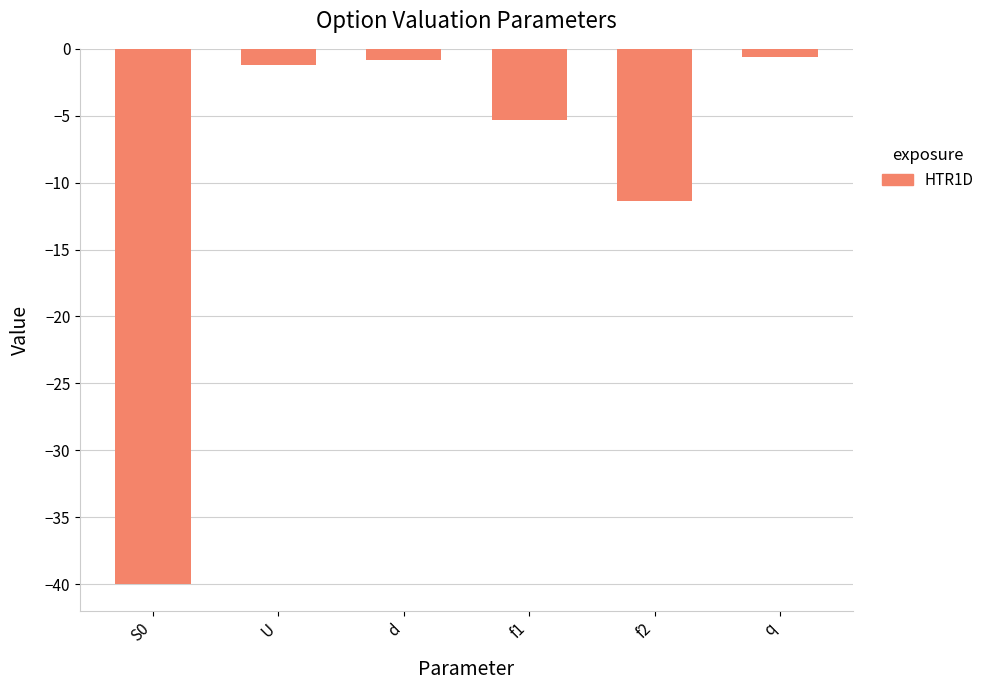

What is the sum of all values?

-59.4